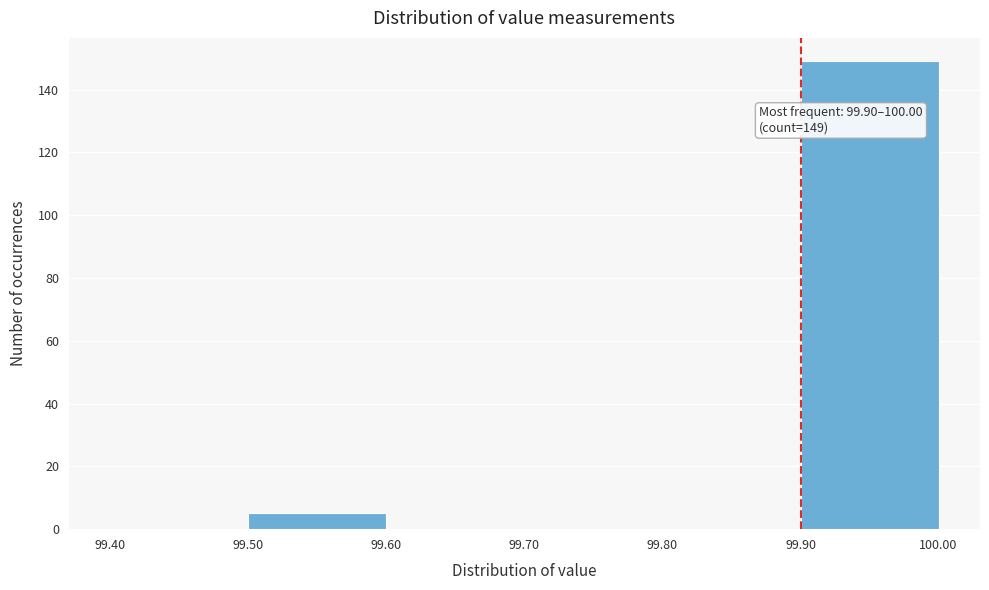

Which range on the x-axis has the tallest bar?

99.90 to 100.00